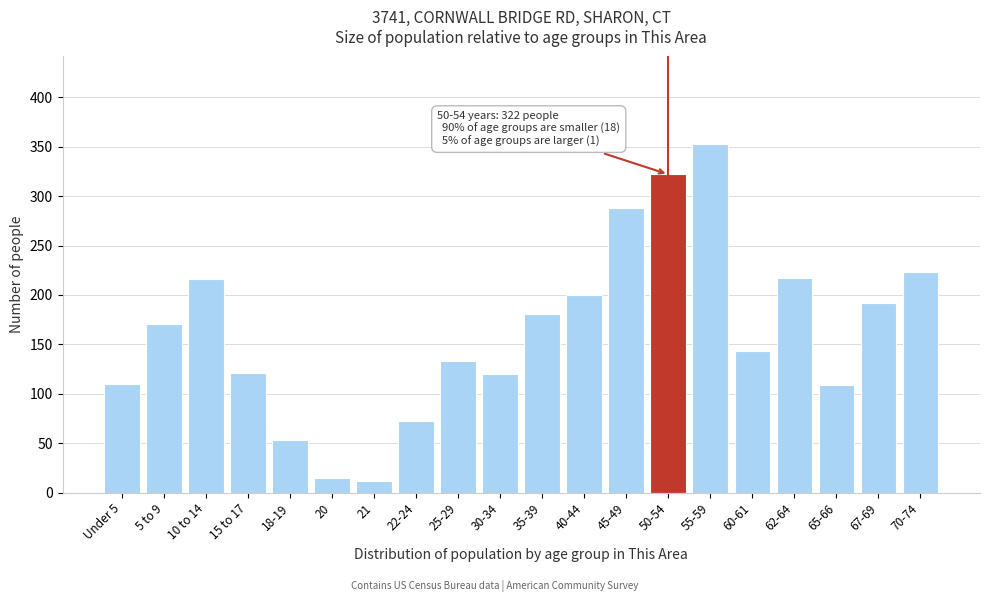

Which category has the highest value across all series?

55-59